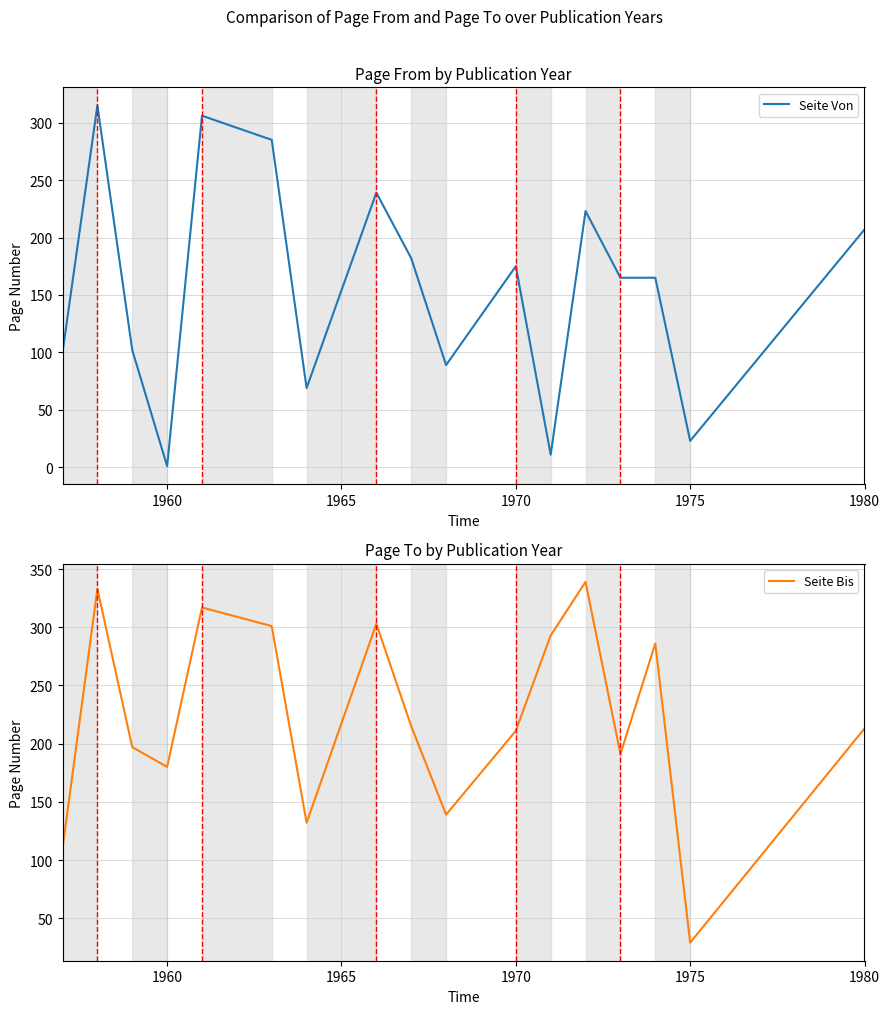

What is the average value of the Seite Von series?

156